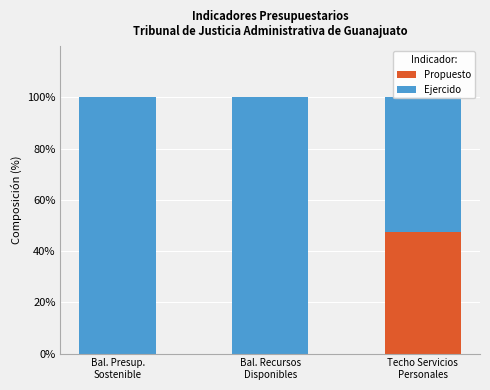

At how many categories does at least one series exceed 46?

3